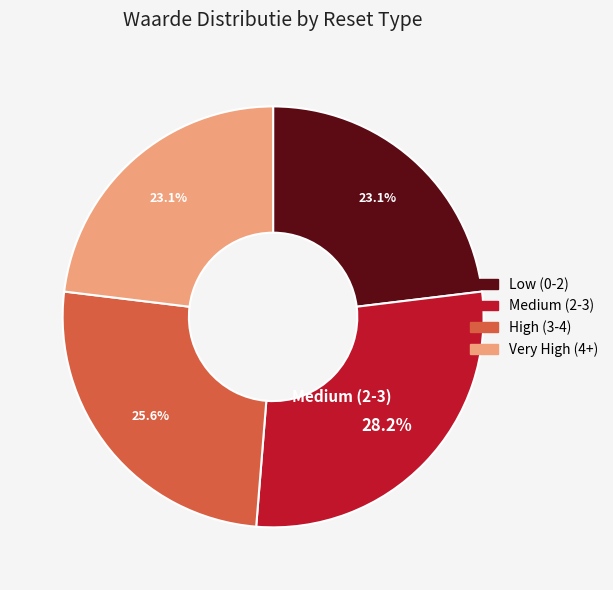

Which slice is the largest?

Medium (2-3)